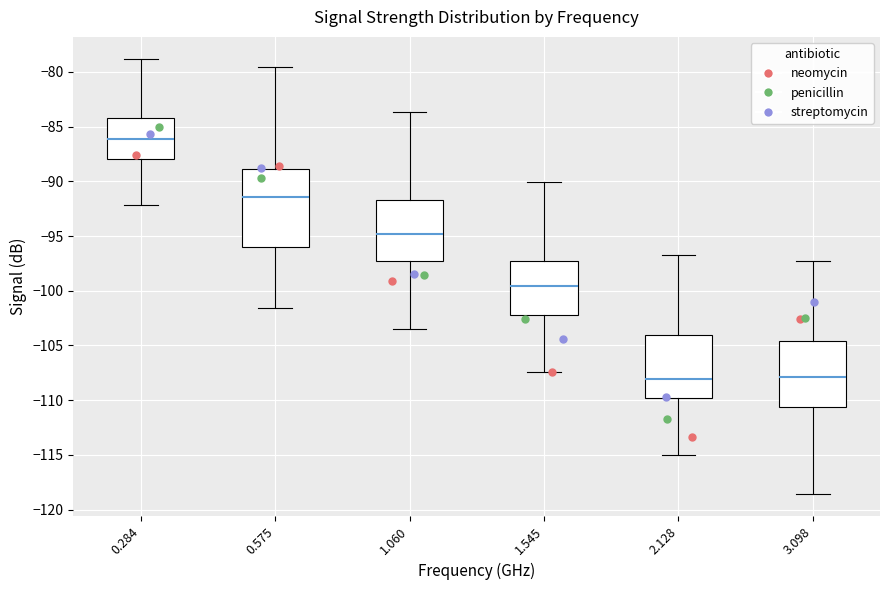

Comparing the boxes themselves (not the whiskers), which one is the tallest?

0.575